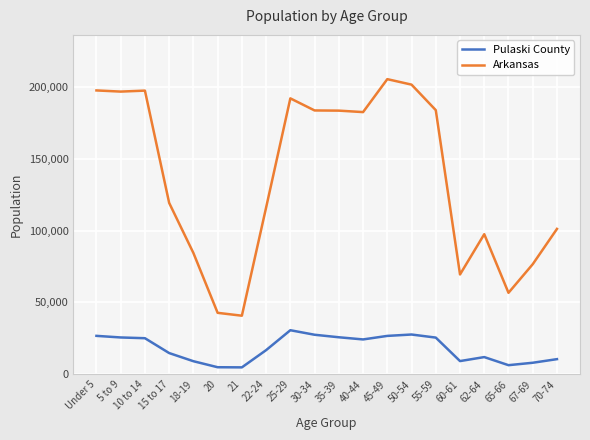

Where is Pulaski County nearest to the value 17719?

22-24